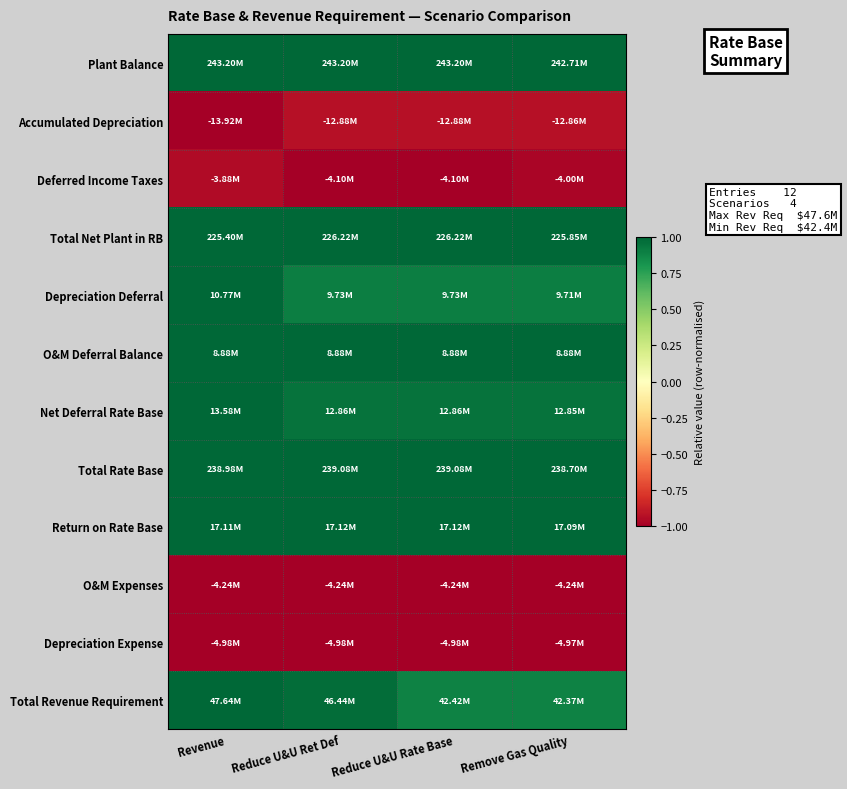

Which series changed the most between Revenue and Remove Gas Quality?

Total Revenue Requirement